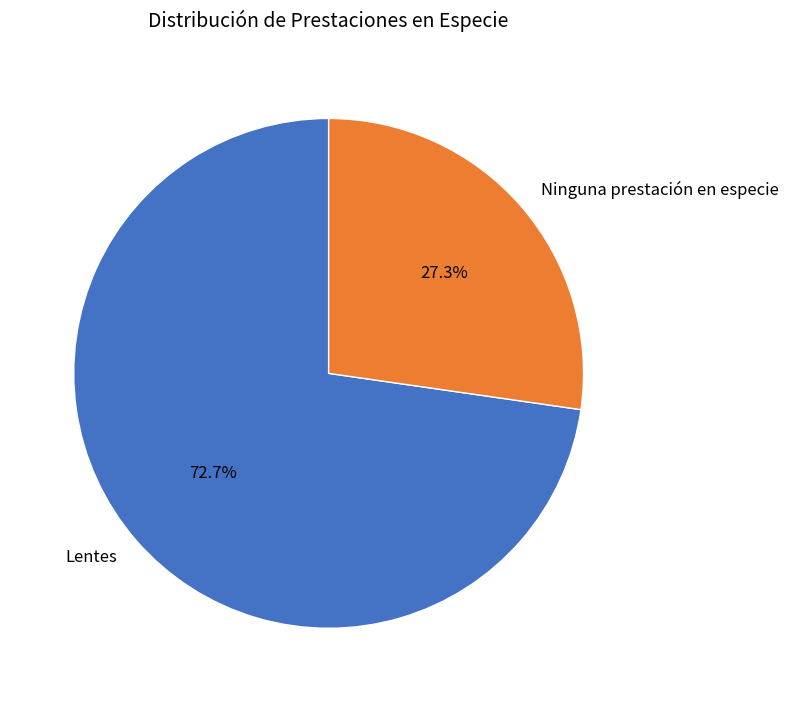

What percentage is NOT represented by Ninguna prestación en especie?

72.7%